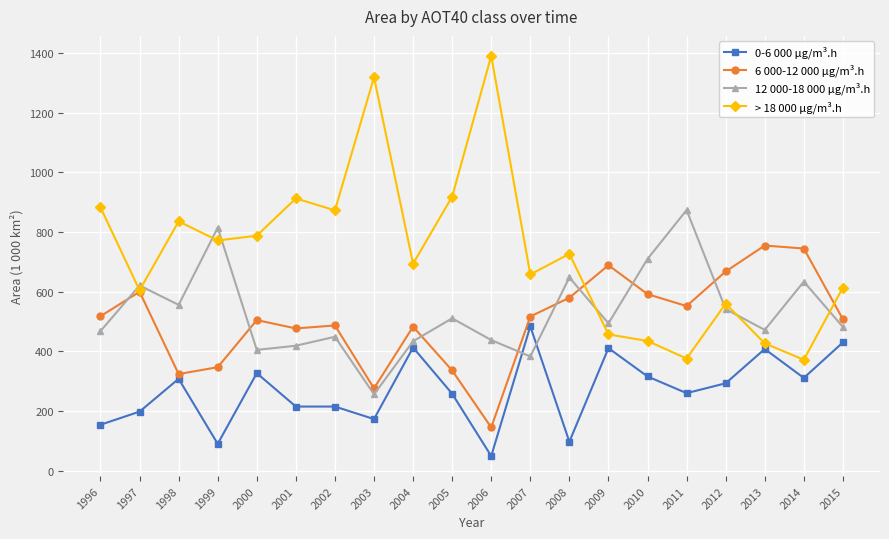

How many data points in > 18 000 µg/m³.h are less than 727?

10